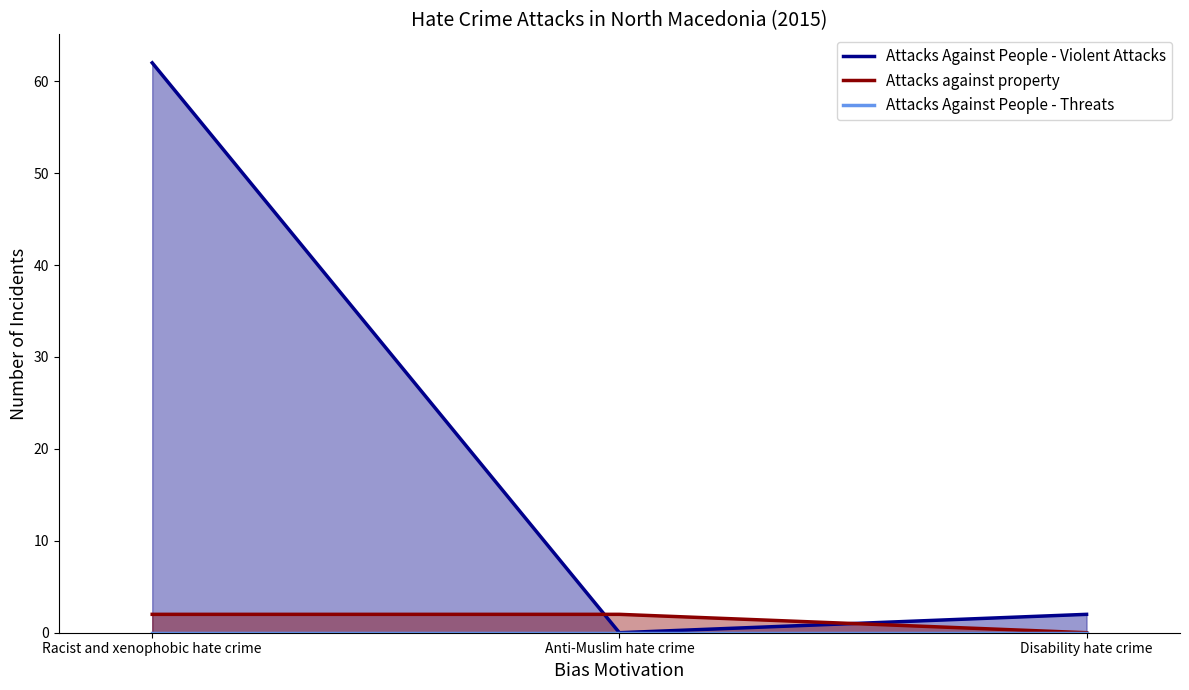

How many values in the Attacks against property series are below 2?

1